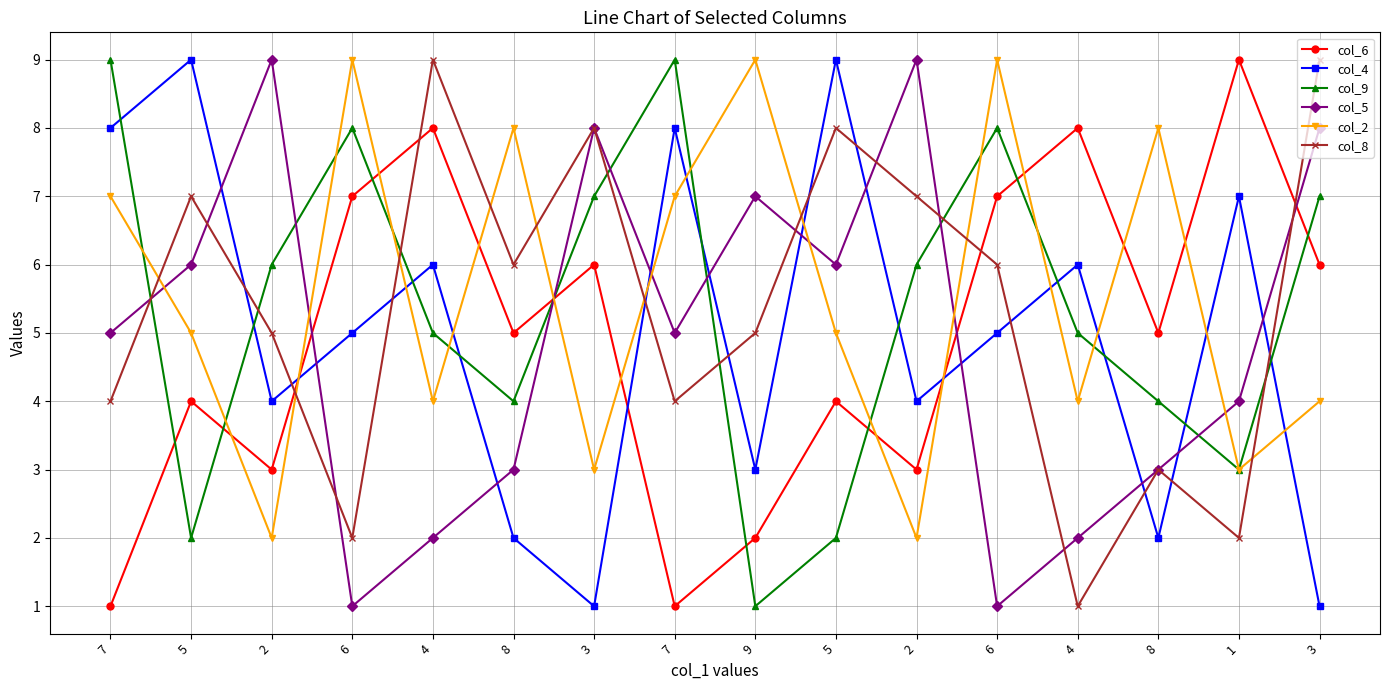

How many times do col_9 and col_4 cross each other?

10